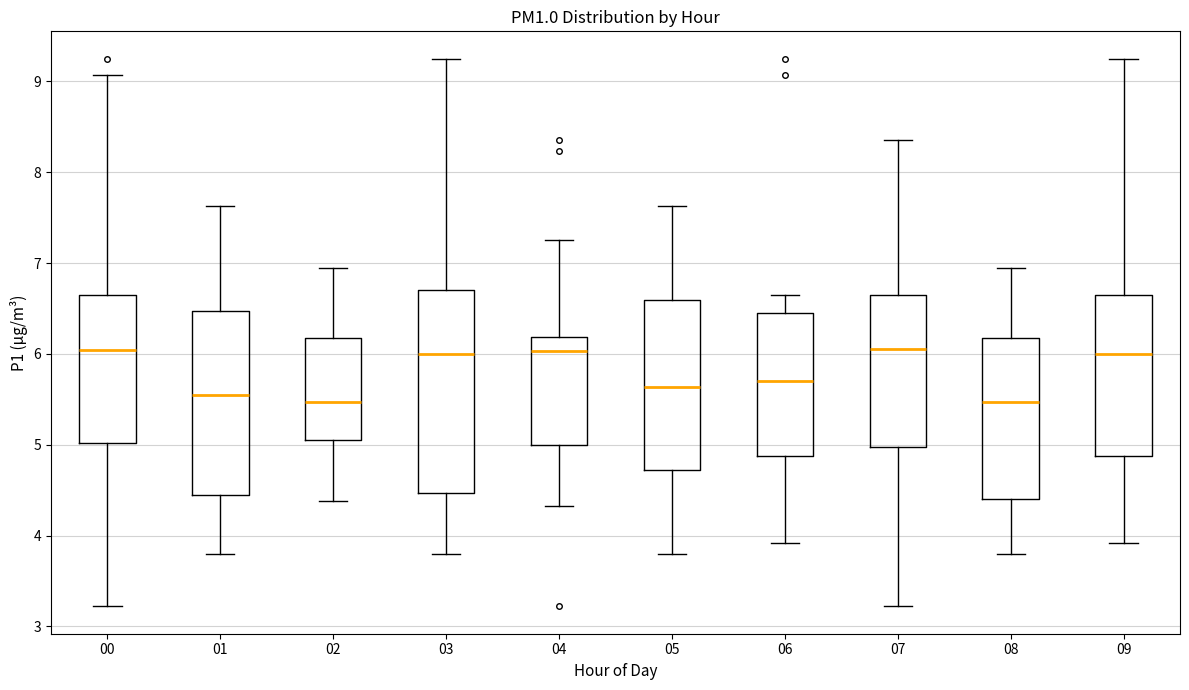

Reading left to right, transcribe this box plot: for each box, give where its median line is, the range the box spans, and where its two whiskers end, as read against the y-axis. The values are not printed on the chart, so give them approximately, as read against the axis.

00: median 6.0, box 5.0 to 6.7, whiskers 3.2 to 9.1
01: median 5.6, box 4.4 to 6.5, whiskers 3.8 to 7.6
02: median 5.5, box 5.1 to 6.2, whiskers 4.4 to 7.0
03: median 6.0, box 4.5 to 6.7, whiskers 3.8 to 9.3
04: median 6.0, box 5.0 to 6.2, whiskers 4.3 to 7.3
05: median 5.6, box 4.7 to 6.6, whiskers 3.8 to 7.6
06: median 5.7, box 4.9 to 6.5, whiskers 3.9 to 6.7
07: median 6.1, box 5.0 to 6.7, whiskers 3.2 to 8.4
08: median 5.5, box 4.4 to 6.2, whiskers 3.8 to 7.0
09: median 6.0, box 4.9 to 6.7, whiskers 3.9 to 9.3